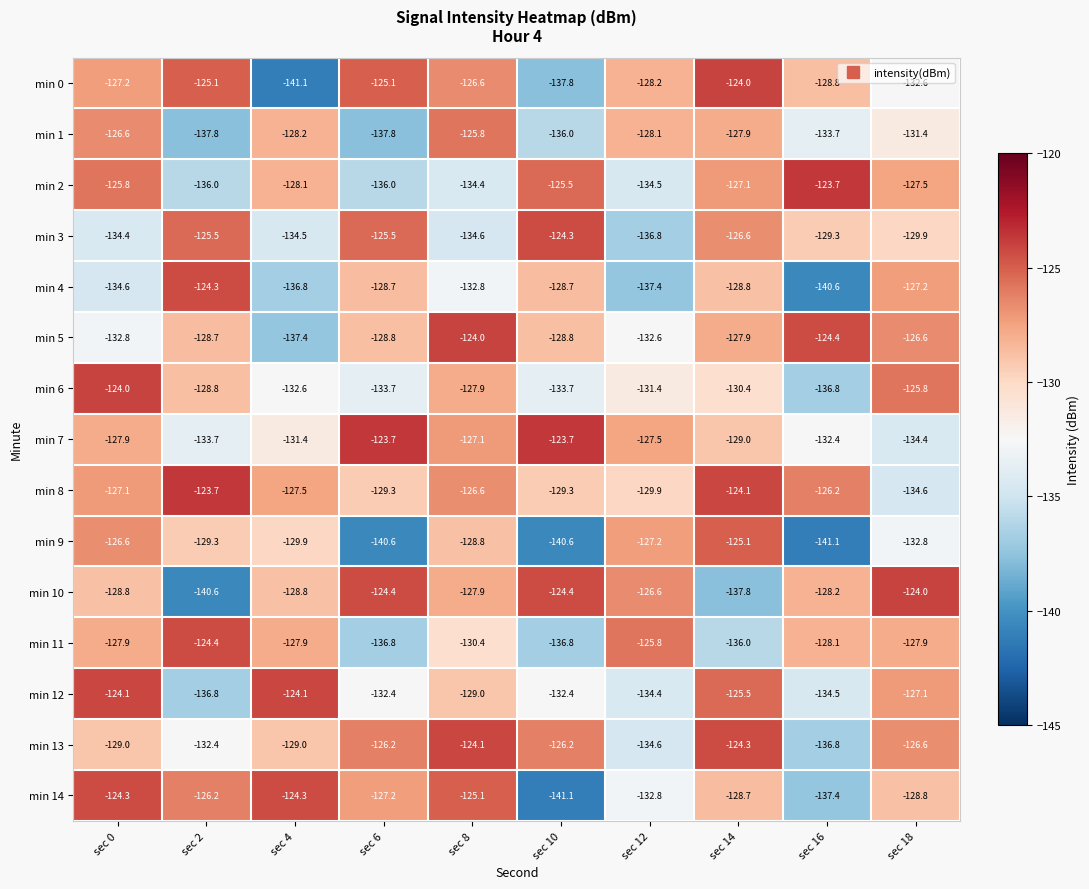

What is the smallest value displayed?

-141.1